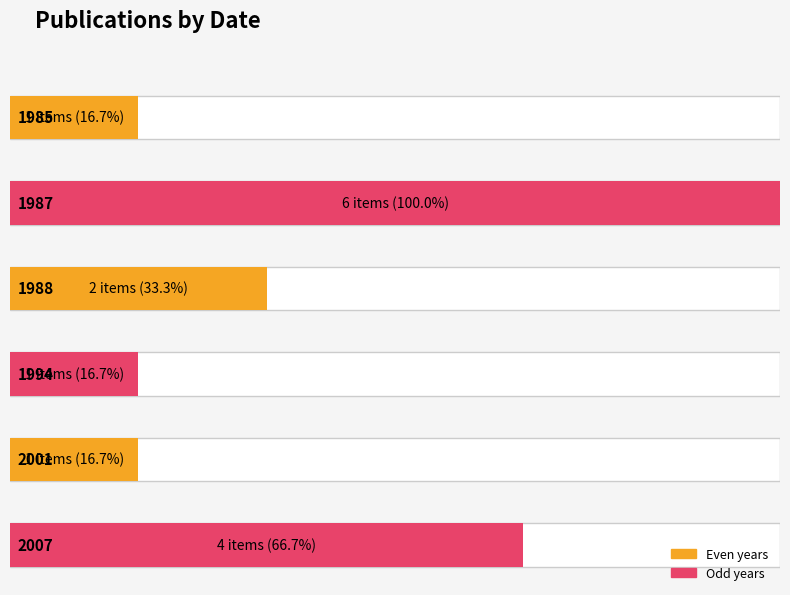

What is the average value of the Count series?

2